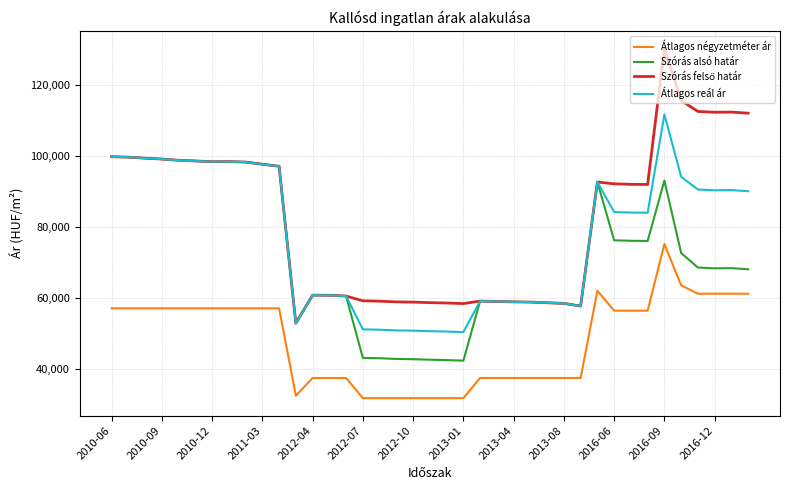

What is the maximum value shown in the chart?

130438